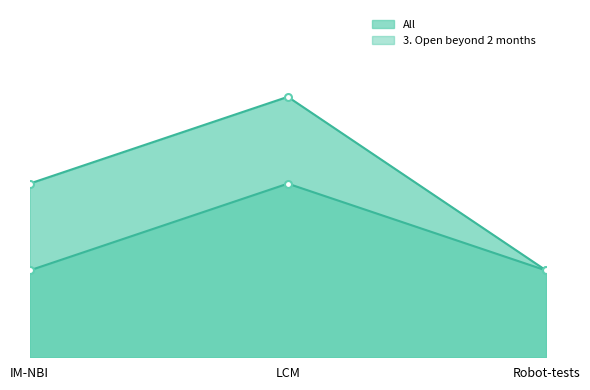

Reading right to left, what are all the values shown in this chart?

All: Robot-tests=1	LCM=3	IM-NBI=2
3. Open beyond 2 months: Robot-tests=1	LCM=2	IM-NBI=1